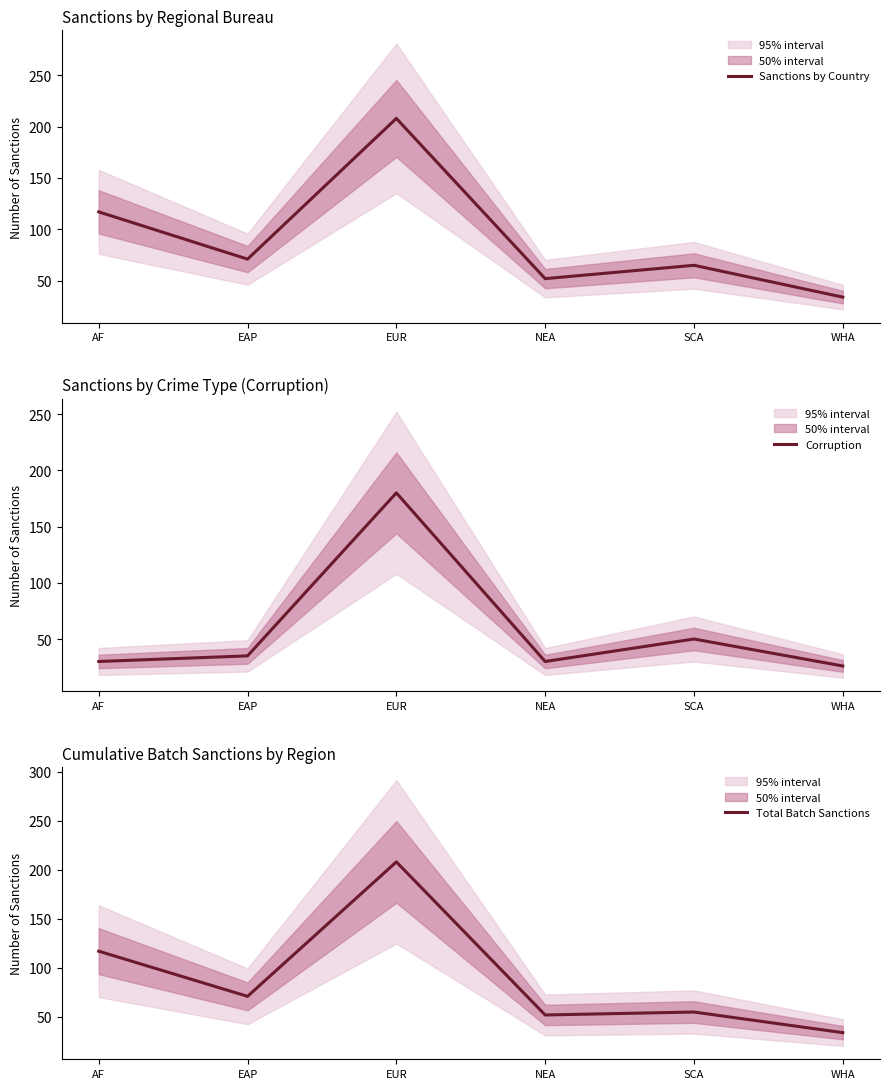

What is the label of the 5th point from the left?

SCA